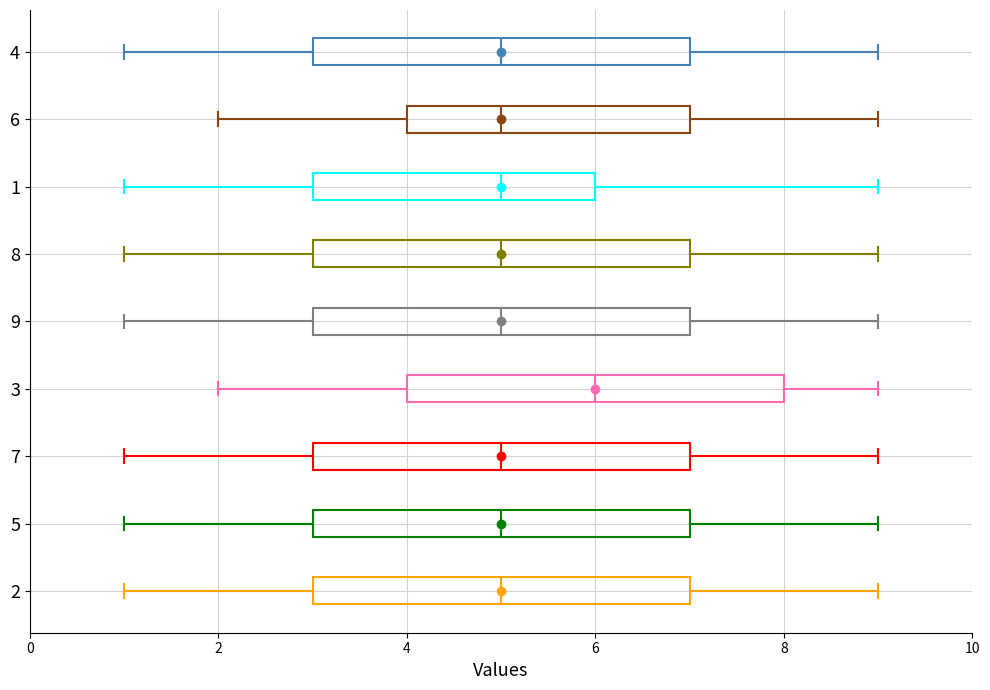

Reading bottom to top, read every box against the x-axis: the position of its median line, the range the box covers, and the ends of its whiskers. The values are not printed on the chart, so give them approximately, as read against the axis.

2: median 5, box 3 to 7, whiskers 1 to 9
5: median 5, box 3 to 7, whiskers 1 to 9
7: median 5, box 3 to 7, whiskers 1 to 9
3: median 6, box 4 to 8, whiskers 2 to 9
9: median 5, box 3 to 7, whiskers 1 to 9
8: median 5, box 3 to 7, whiskers 1 to 9
1: median 5, box 3 to 6, whiskers 1 to 9
6: median 5, box 4 to 7, whiskers 2 to 9
4: median 5, box 3 to 7, whiskers 1 to 9